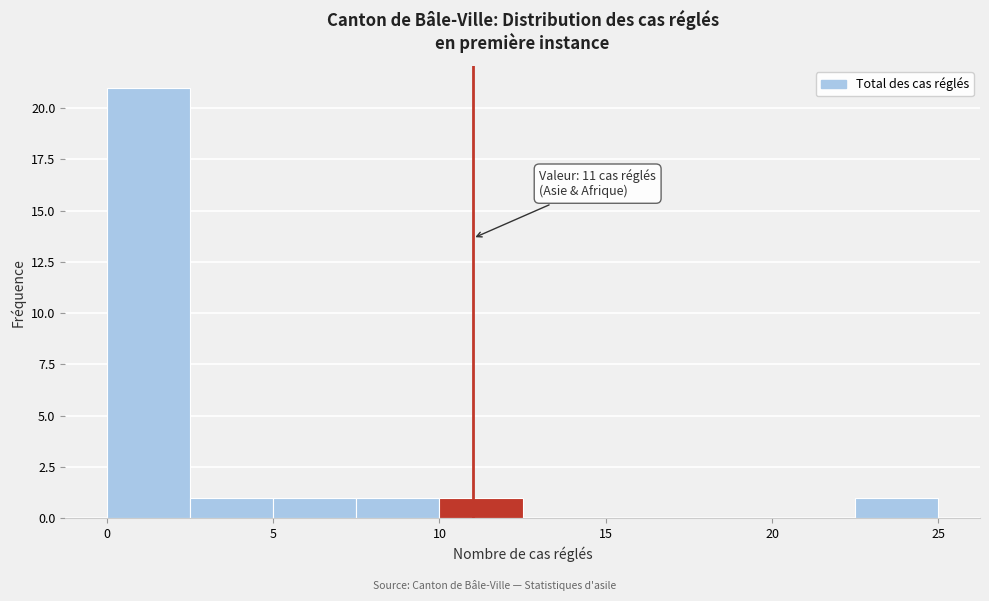

Which range on the x-axis has the tallest bar?

0.0 to 2.5